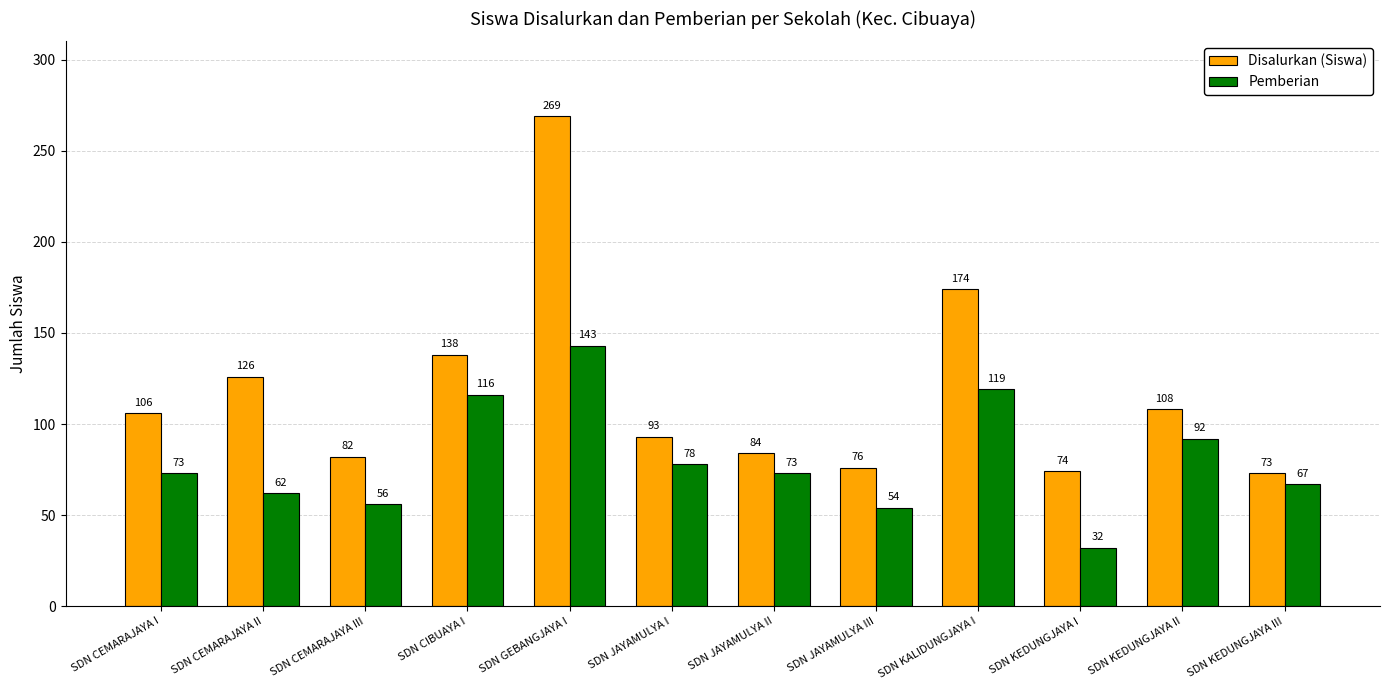

How many bars are there in each group?

2